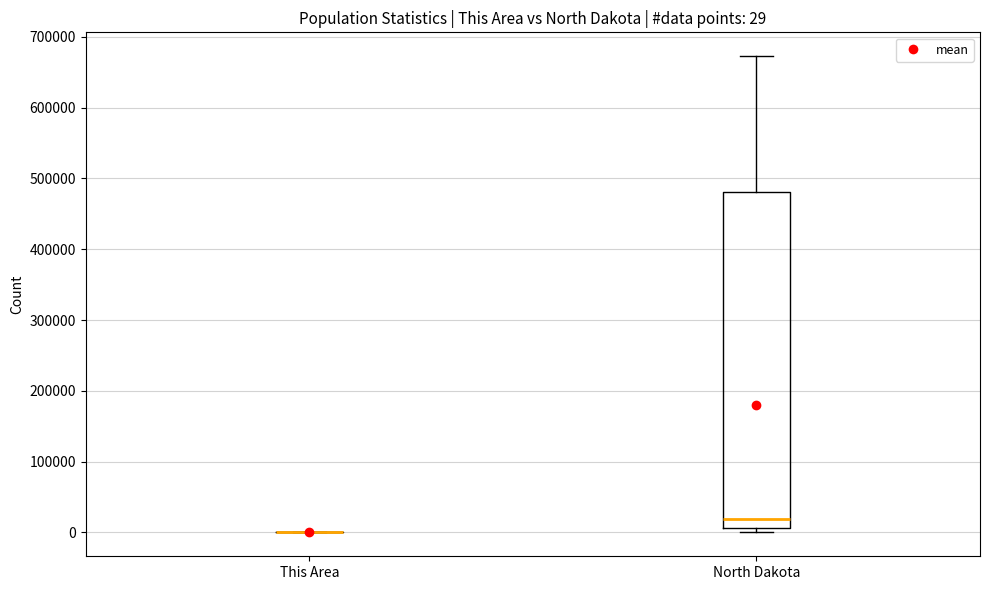

Comparing the boxes themselves (not the whiskers), which one is the tallest?

North Dakota